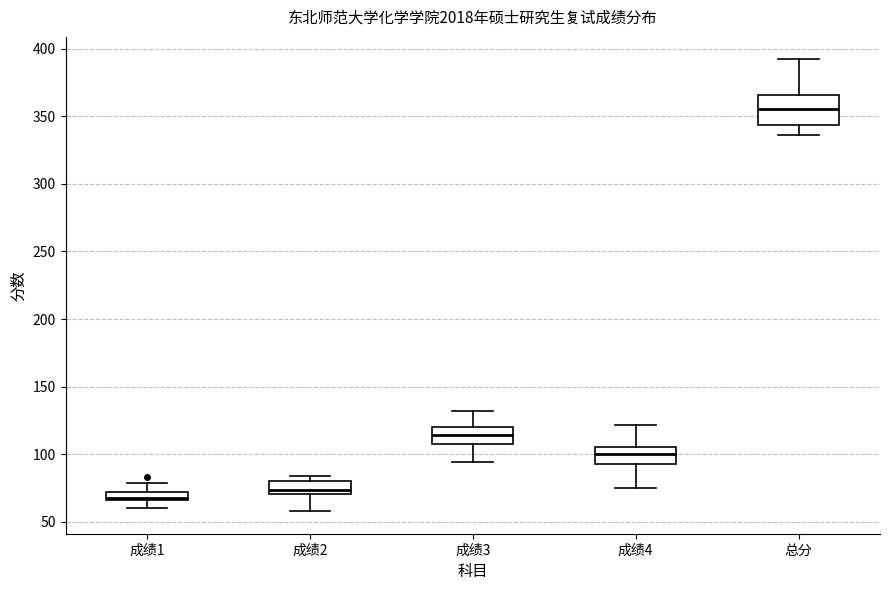

Where does the upper whisker of the box for 总分 end on the y-axis? The values are not printed on the chart, so give them approximately, as read against the axis.

390